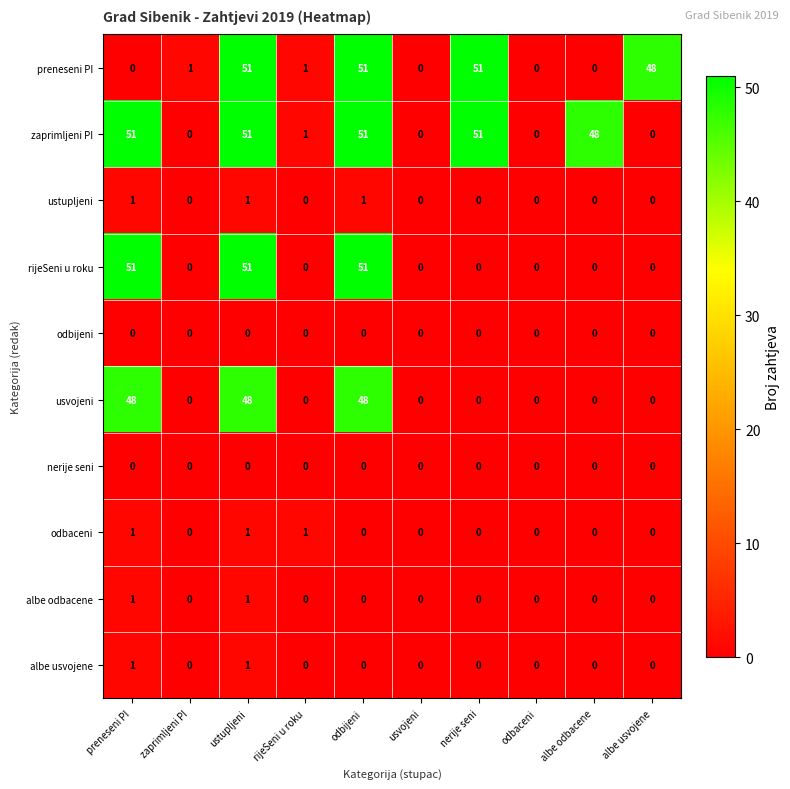

True or false: preneseni PI has a value of 0 at odbaceni.

True